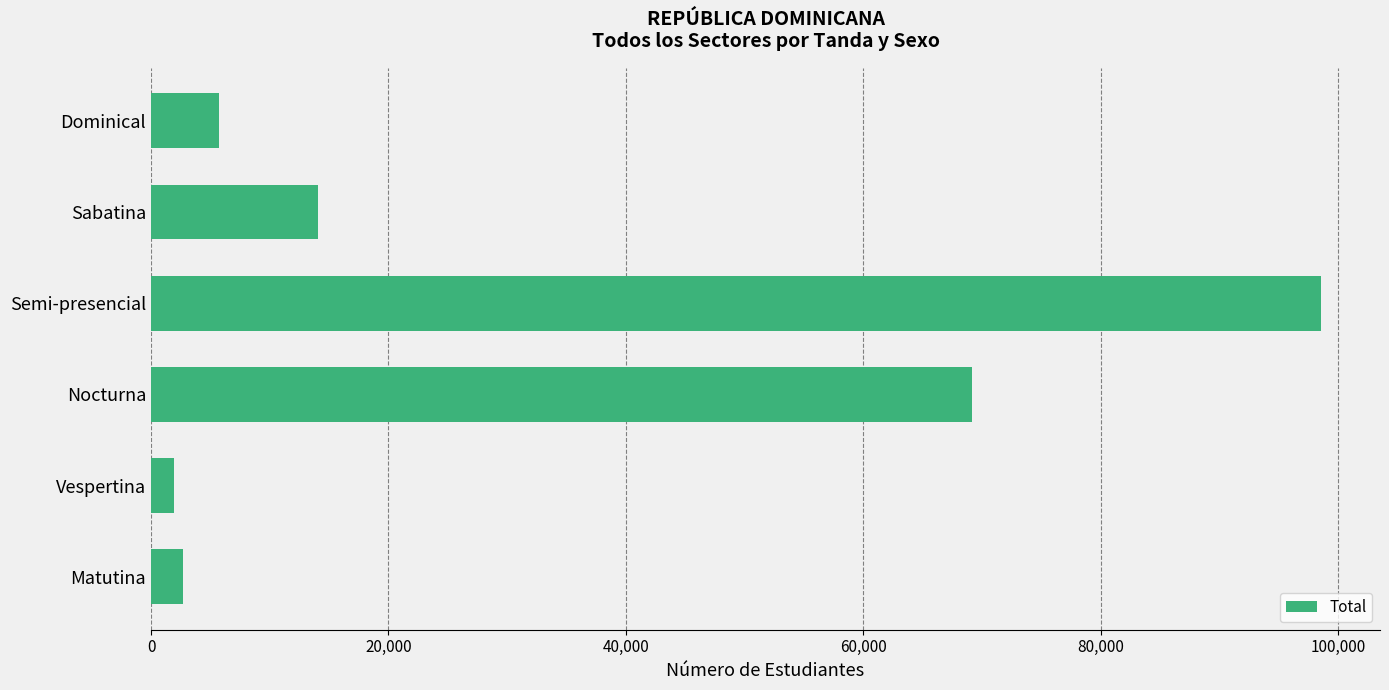

What is the change in value from Semi-presencial to Dominical?

-92883